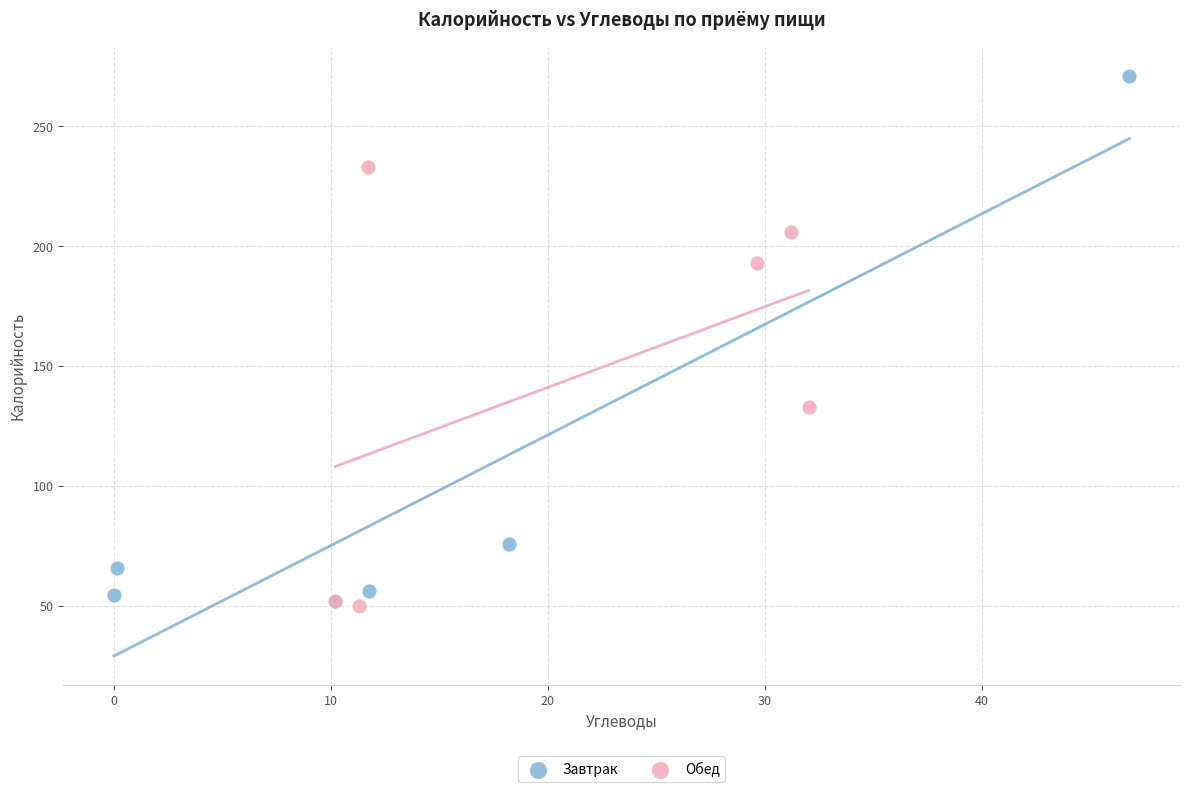

Which series reaches the minimum Y coordinate?

Обед